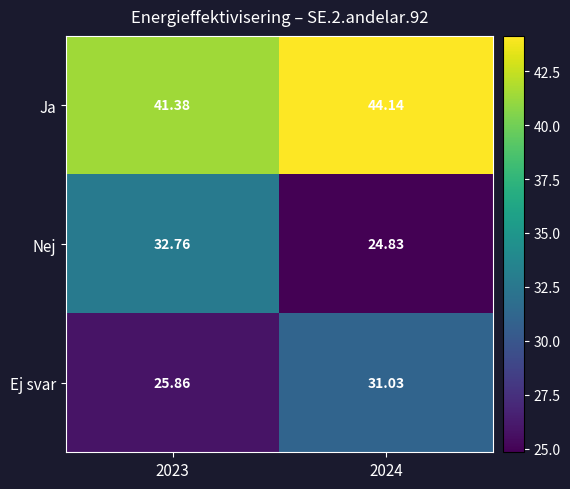

Which series has the largest total across all categories?

Ja